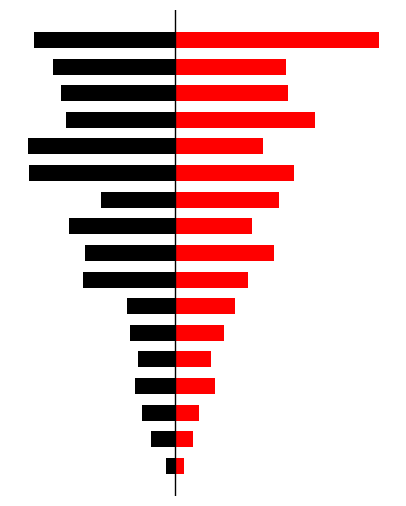

Is it true that the value at 4 is -4.5?

True